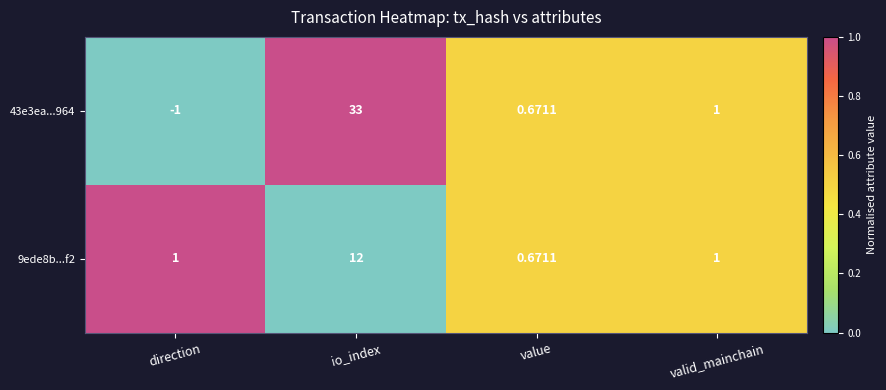

Which label corresponds to the largest value in the chart?

io_index